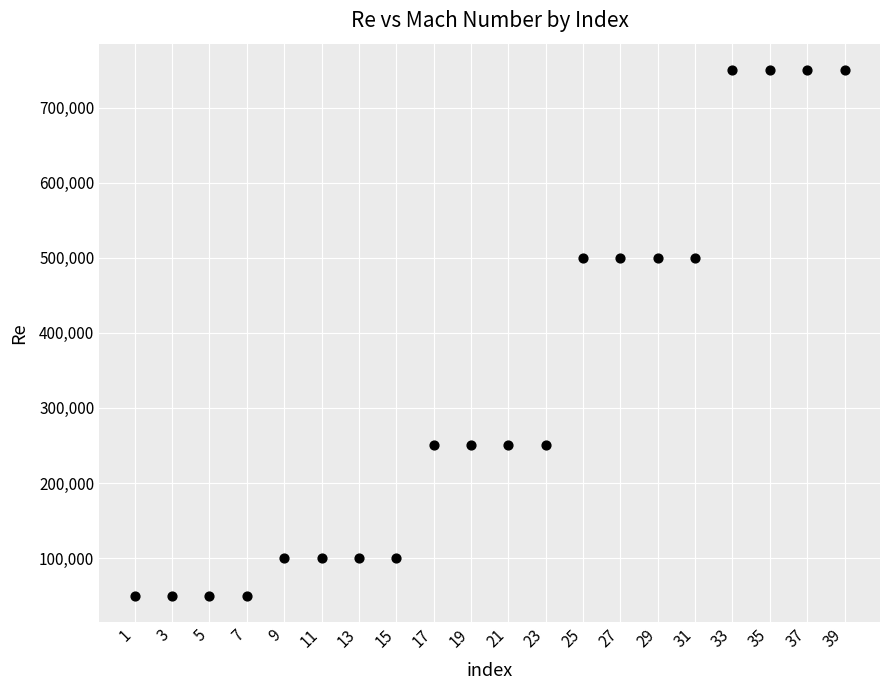

What is the range of Y values (max minus min)?

700000